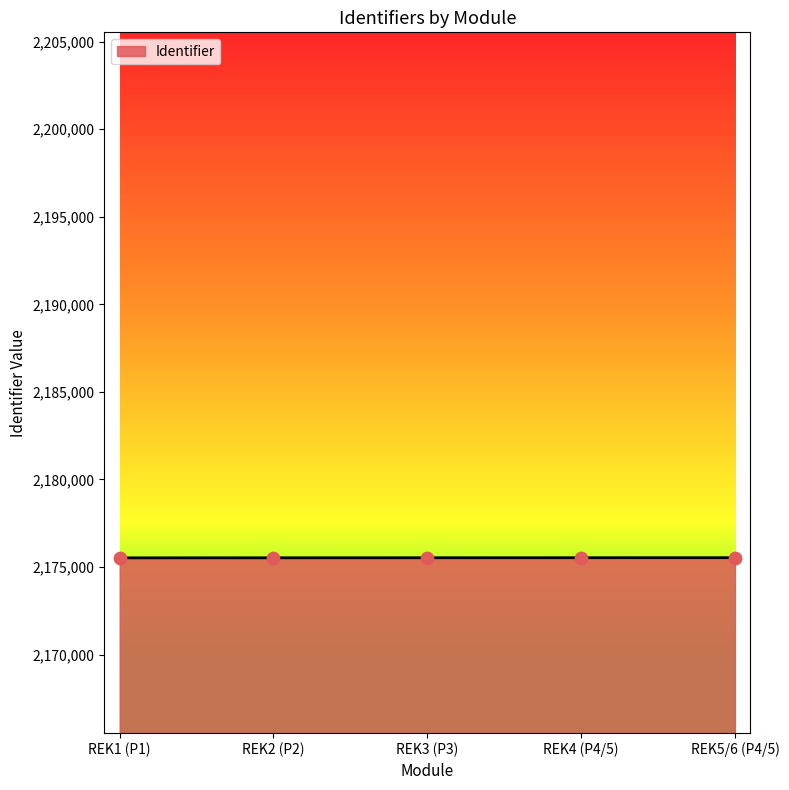

Approximately how many times larger is the value at REK3 (P3) compared to REK2 (P2)?

1.0